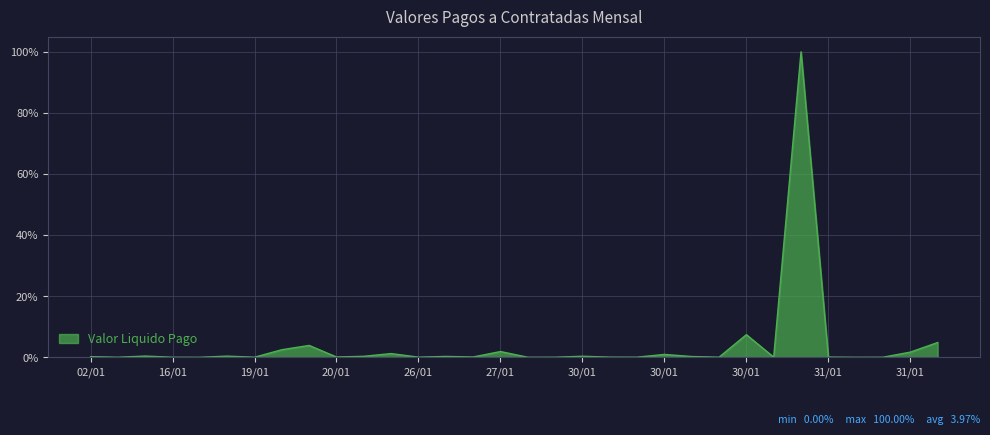

What is the maximum value shown in the chart?

100.0